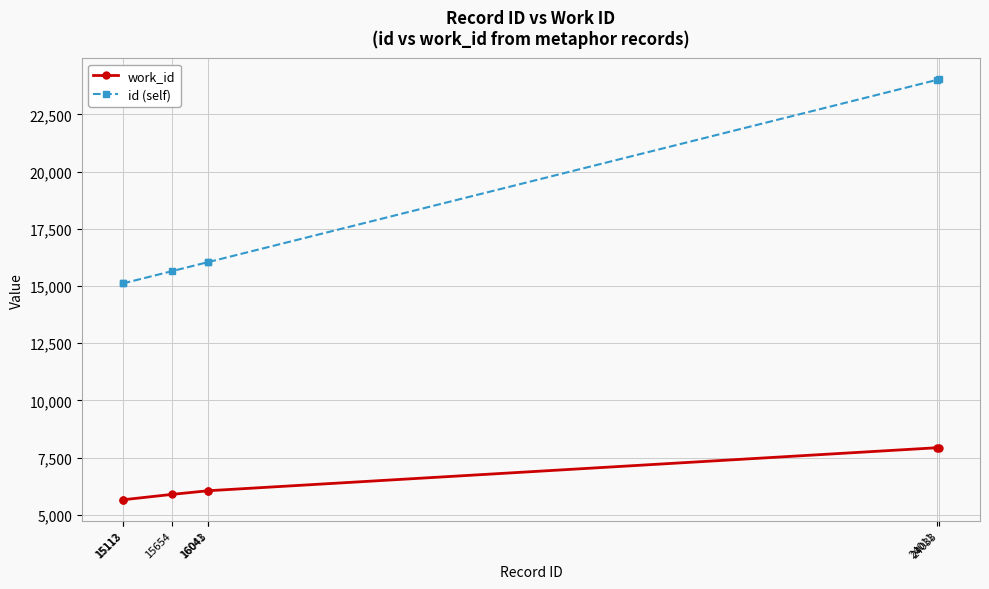

What is the value of the work_id point at the 6th from the left?

7934